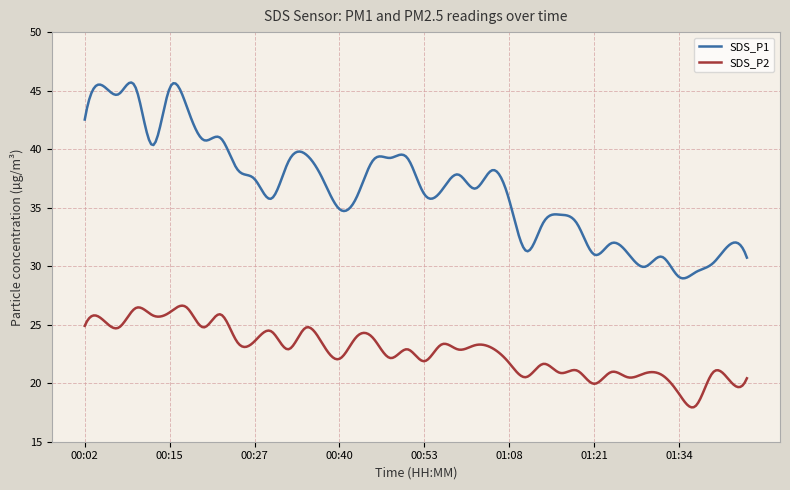

In SDS_P1, how many points are lower than both neighbors (excluding endpoints)?

12